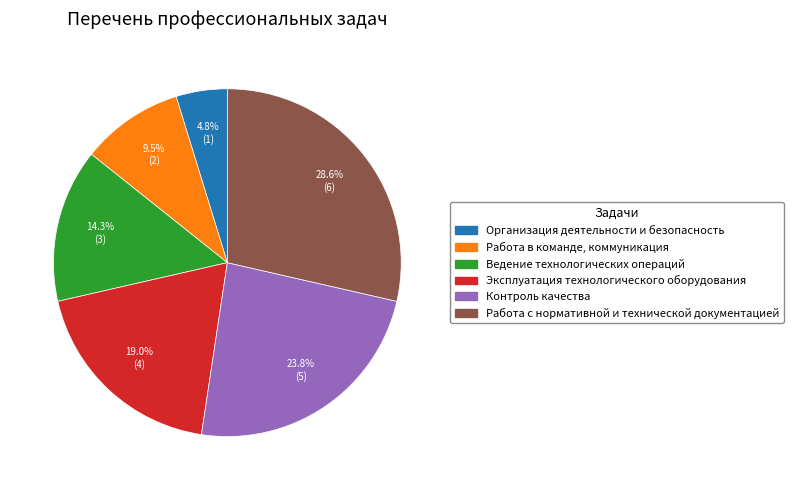

Between Работа в команде, коммуникация and Организация деятельности и безопасность, which is larger?

Работа в команде, коммуникация